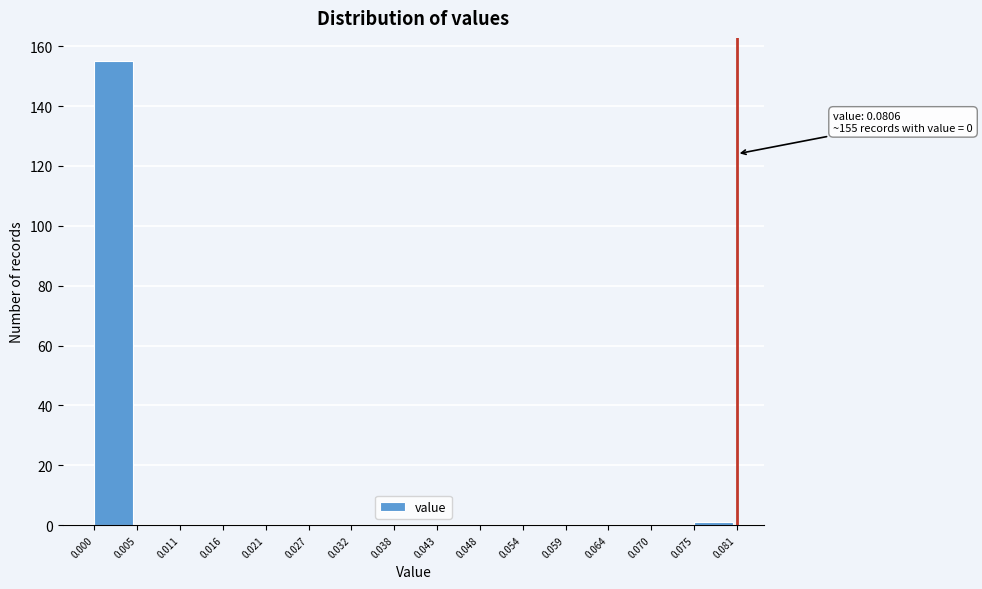

Over which range of the x-axis is the bar tallest?

0.000 to 0.005